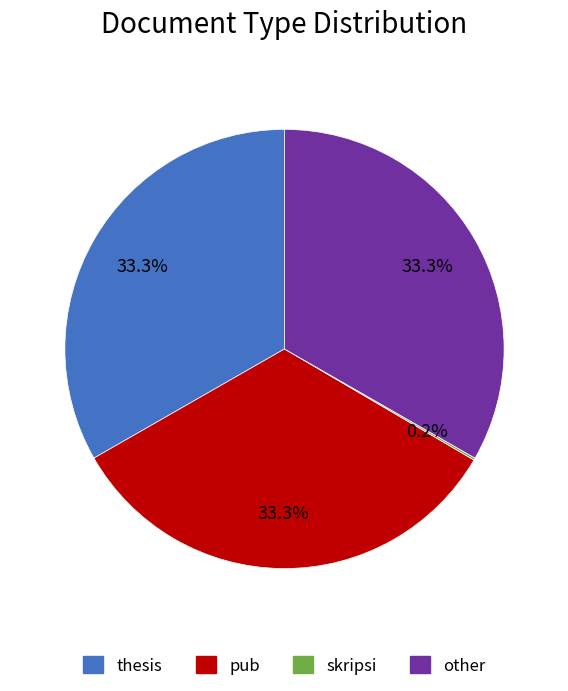

Does pub represent more than half of the total?

No